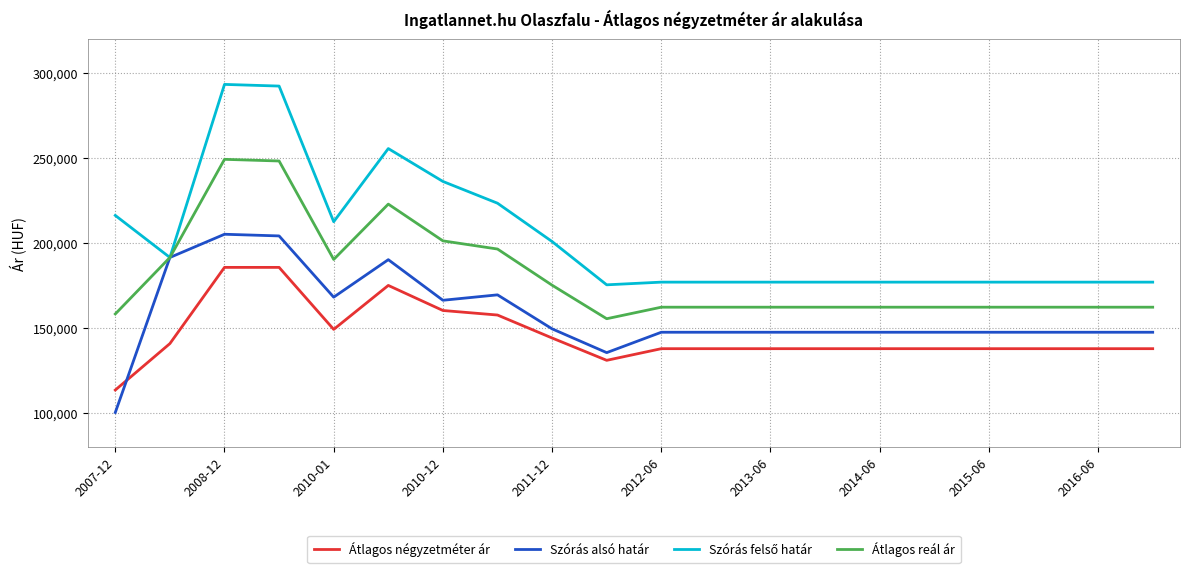

True or false: Átlagos reál ár and Átlagos négyzetméter ár intersect in this chart.

False